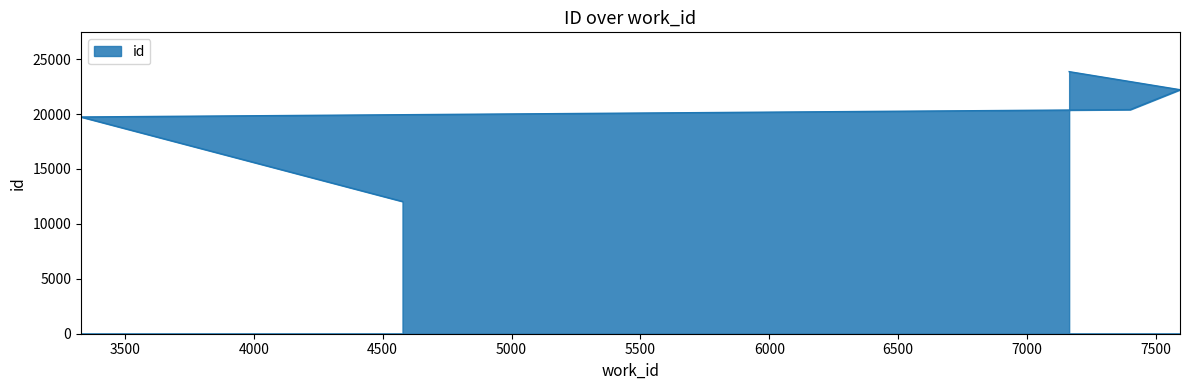

How many categories are shown in the chart?

5